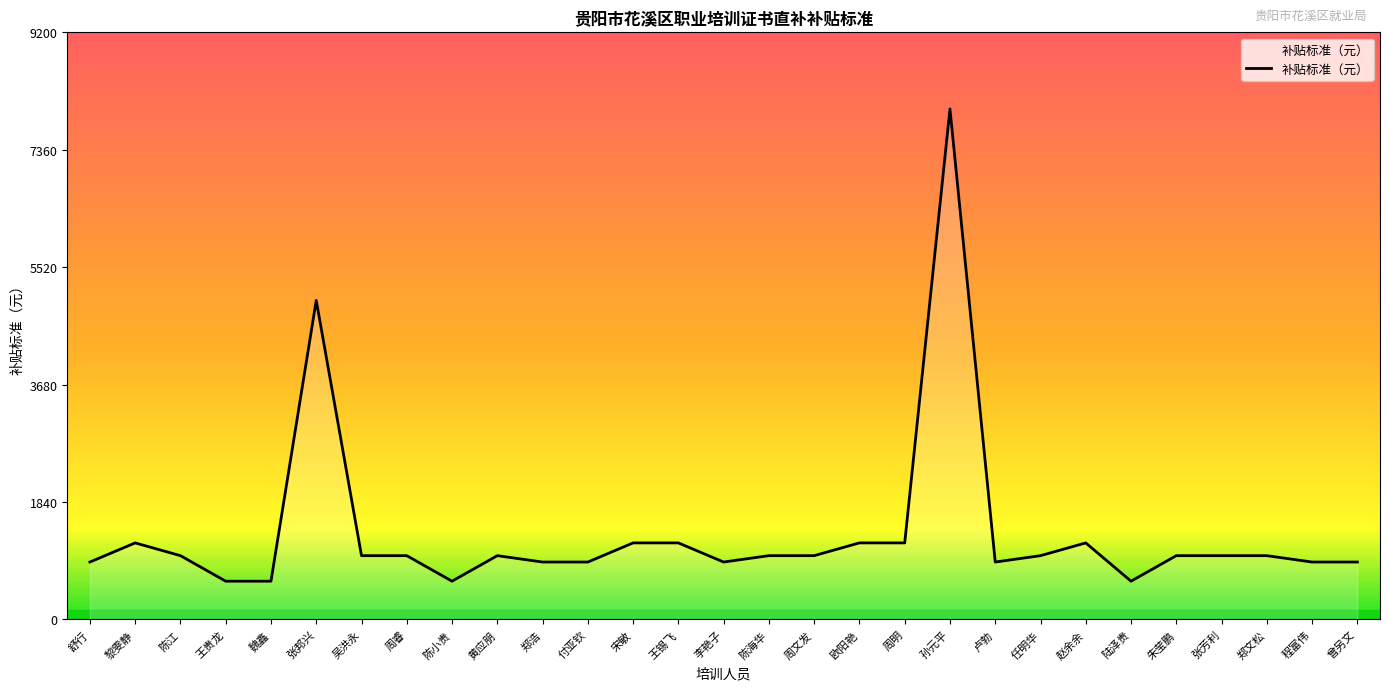

Reading left to right, what are all the values shown in this chart?

900	1200	1000	600	600	5000	1000	1000	600	1000	900	900	1200	1200	900	1000	1000	1200	1200	8000	900	1000	1200	600	1000	1000	1000	900	900